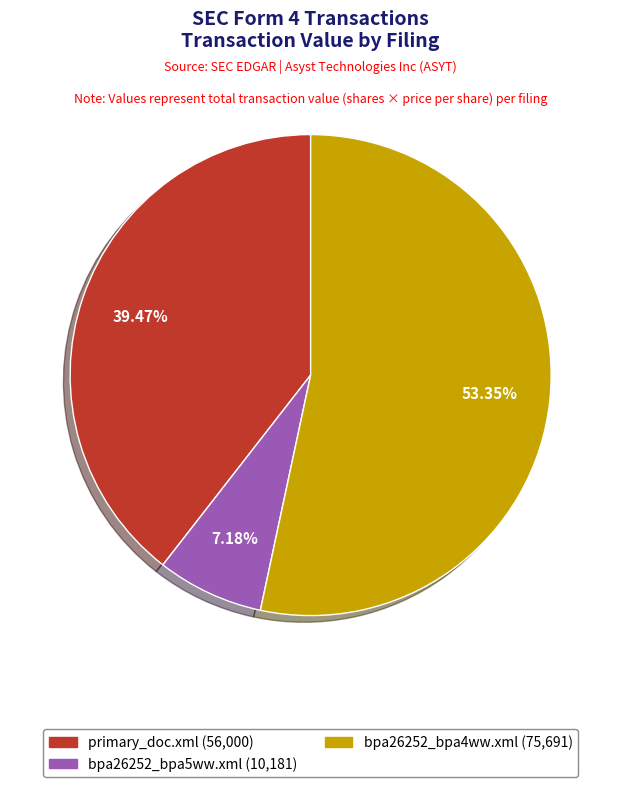

To the nearest percent, what is the combined percentage of bpa26252_bpa5ww.xml and bpa26252_bpa4ww.xml?

61%